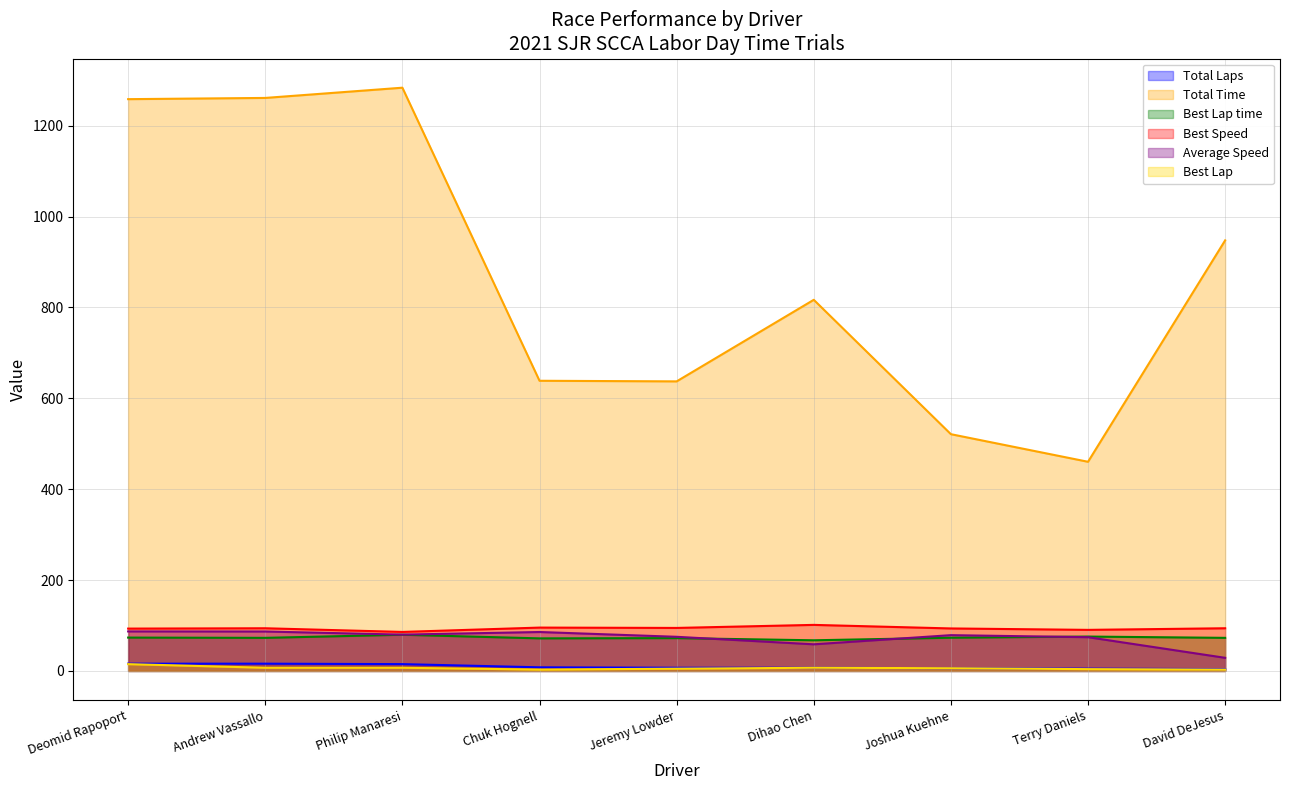

How many data points in Total Laps are less than 7?

3